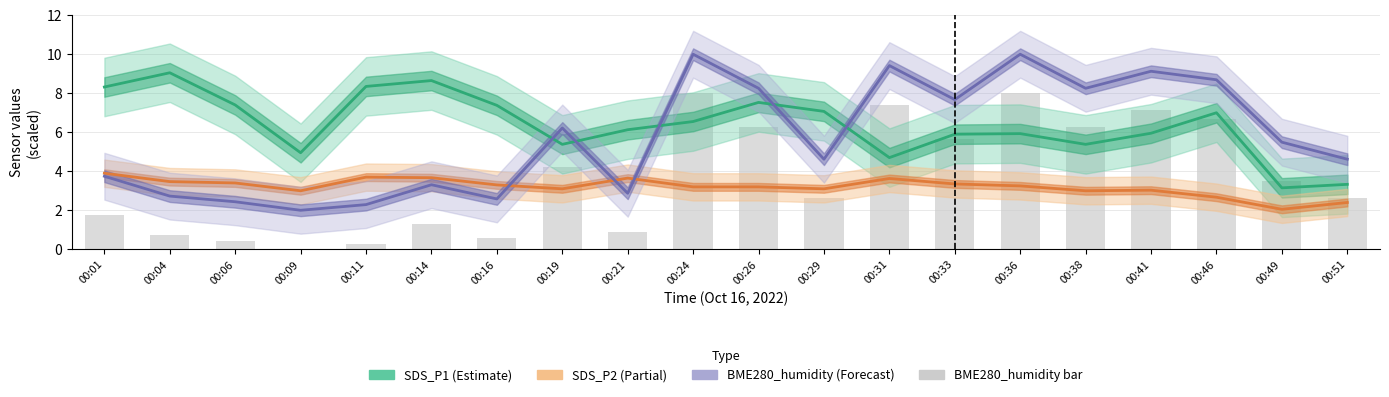

What is the highest value of the SDS_P1 series?

9.1